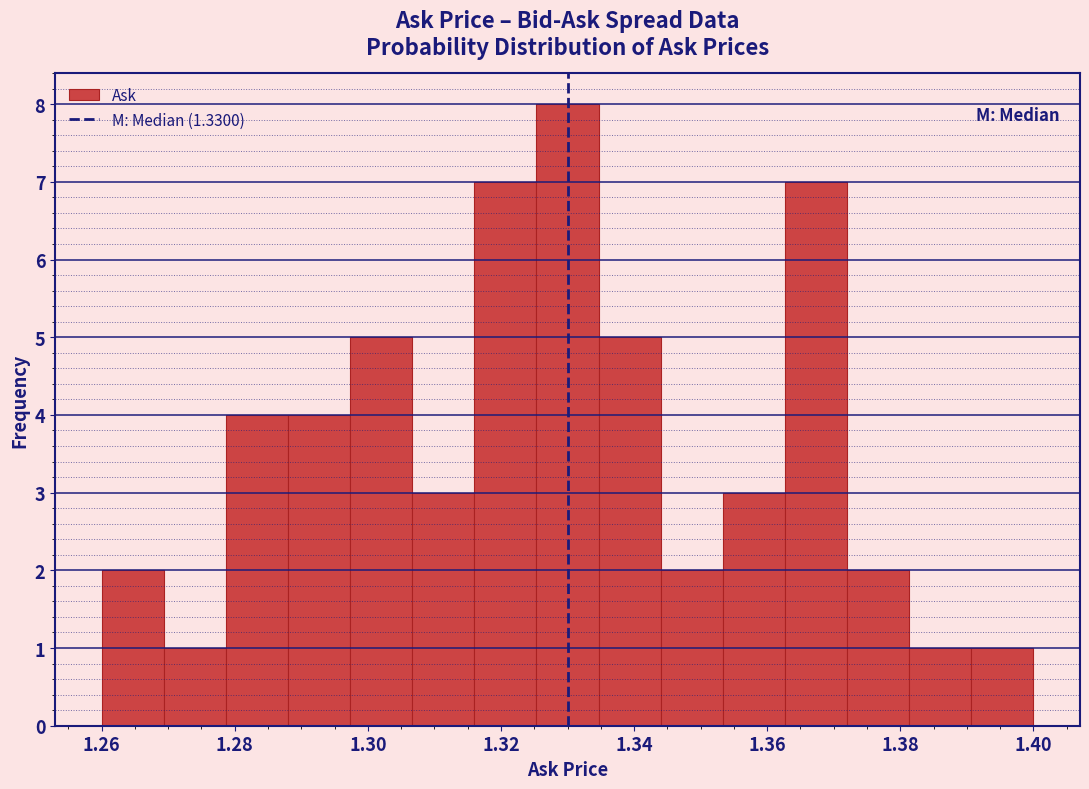

Which range on the x-axis has the tallest bar?

1.326 to 1.334